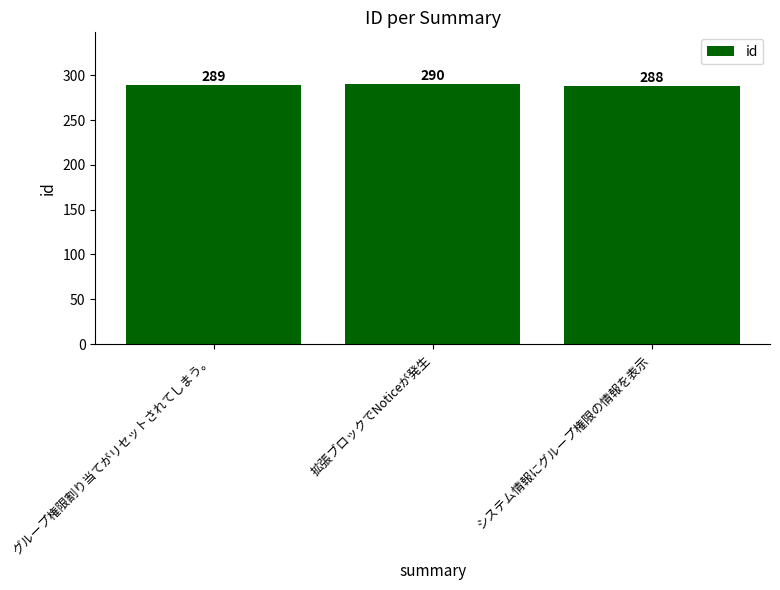

Between グループ権限割り当てがリセットされてしまう。 and 拡張ブロックでNoticeが発生, which is larger?

拡張ブロックでNoticeが発生